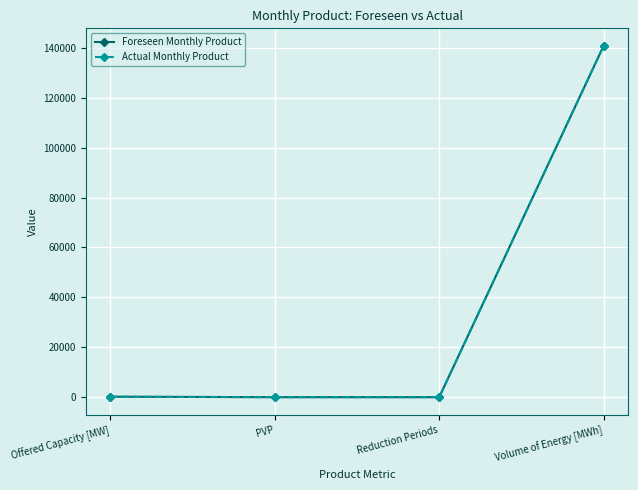

Does the chart have visible grid lines?

Yes